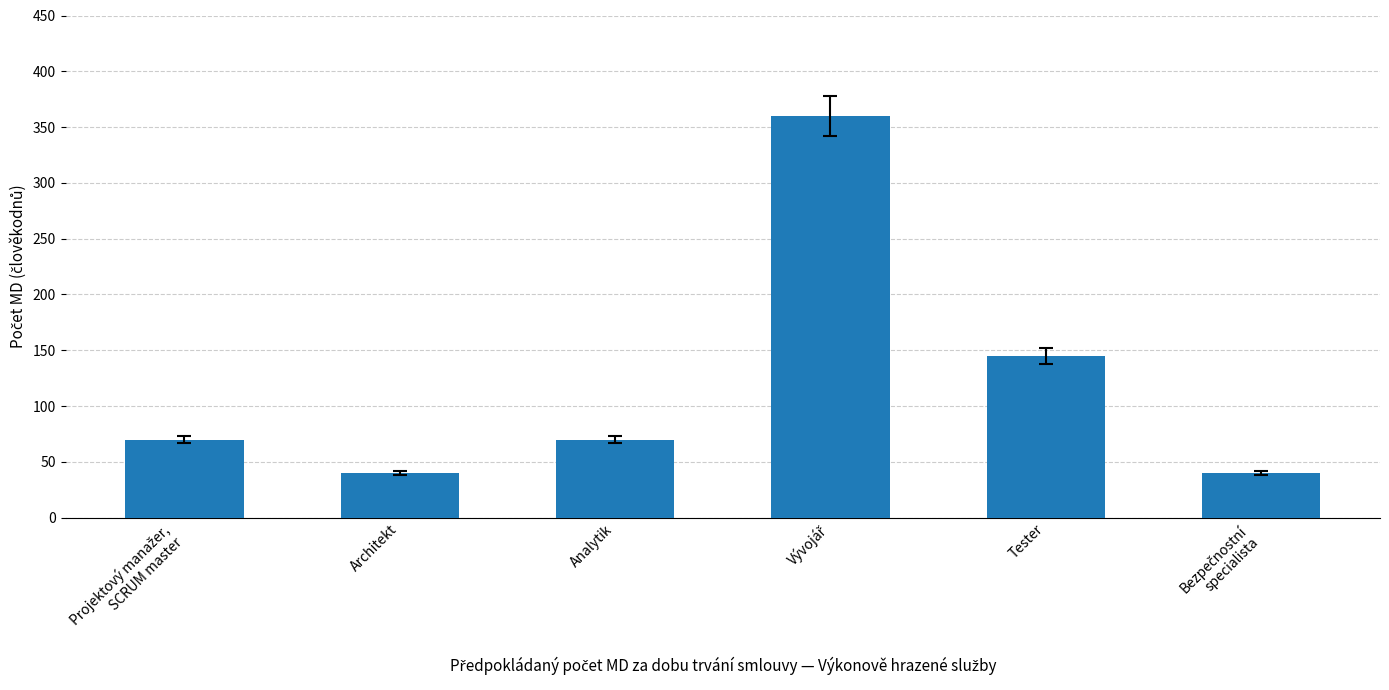

Count the number of data series in this chart.

1